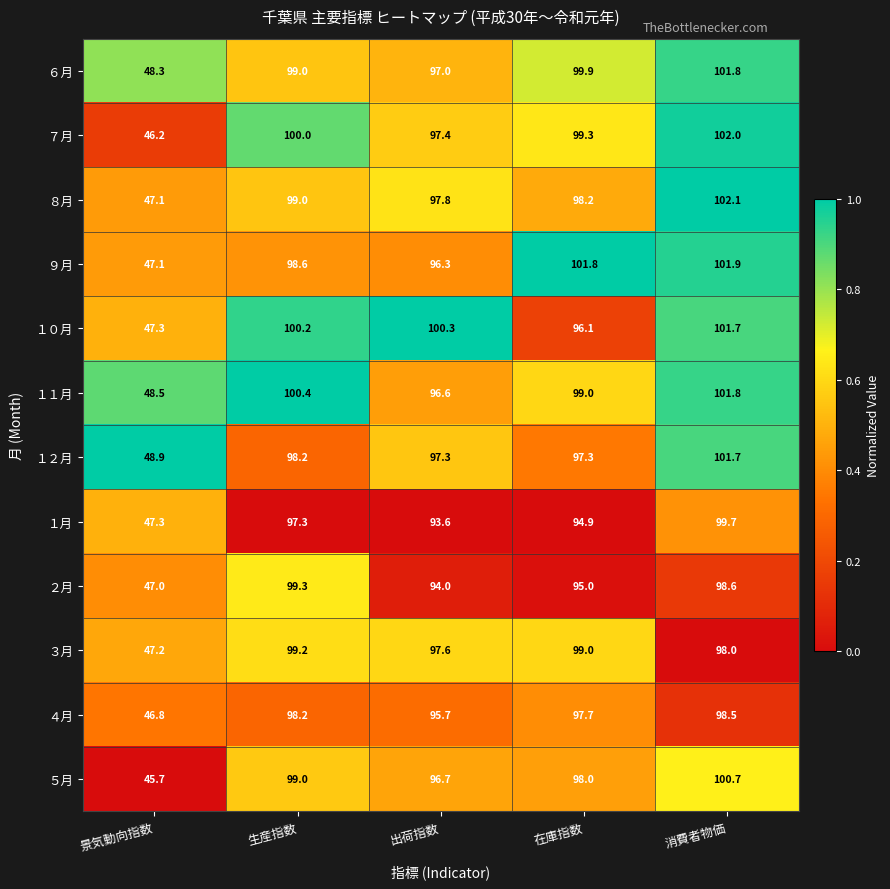

What is the maximum value shown in the chart?

102.1